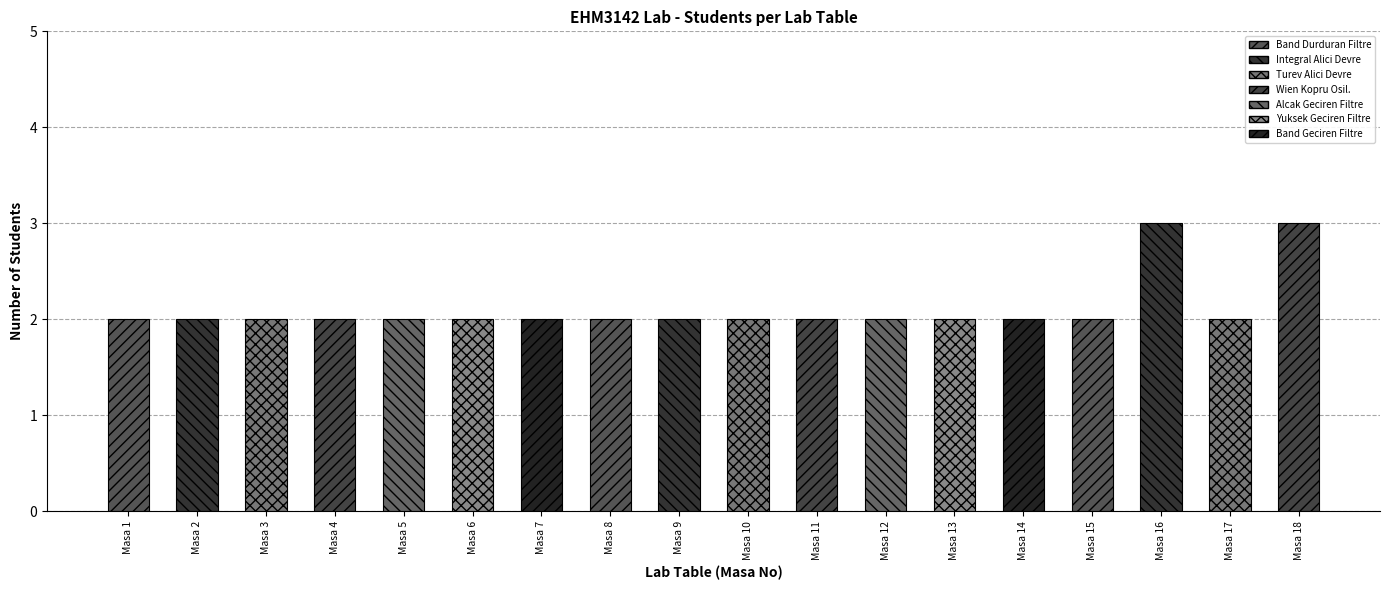

Reading left to right, what are all the values shown in this chart?

2	2	2	2	2	2	2	2	2	2	2	2	2	2	2	3	2	3